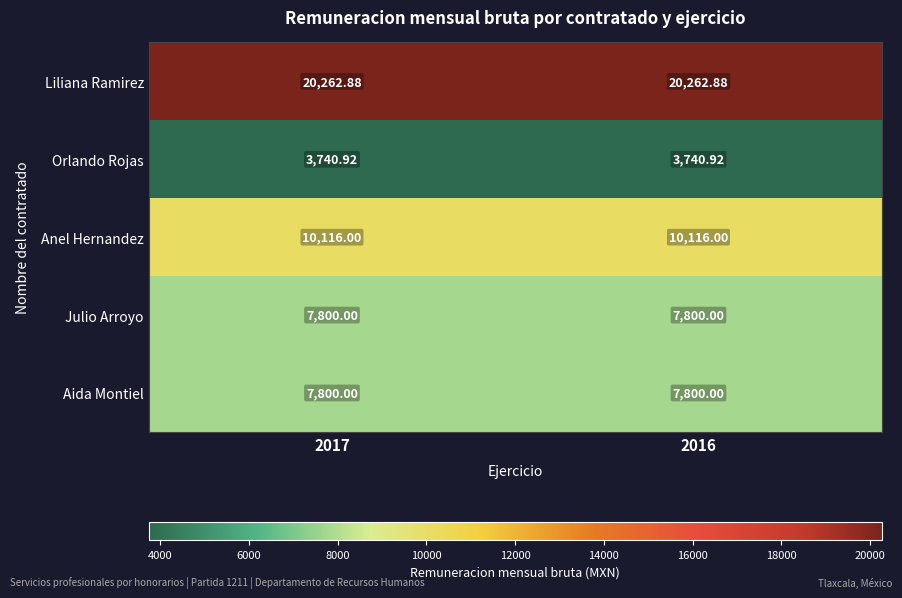

What is the total value across all series at 2017?

49719.8